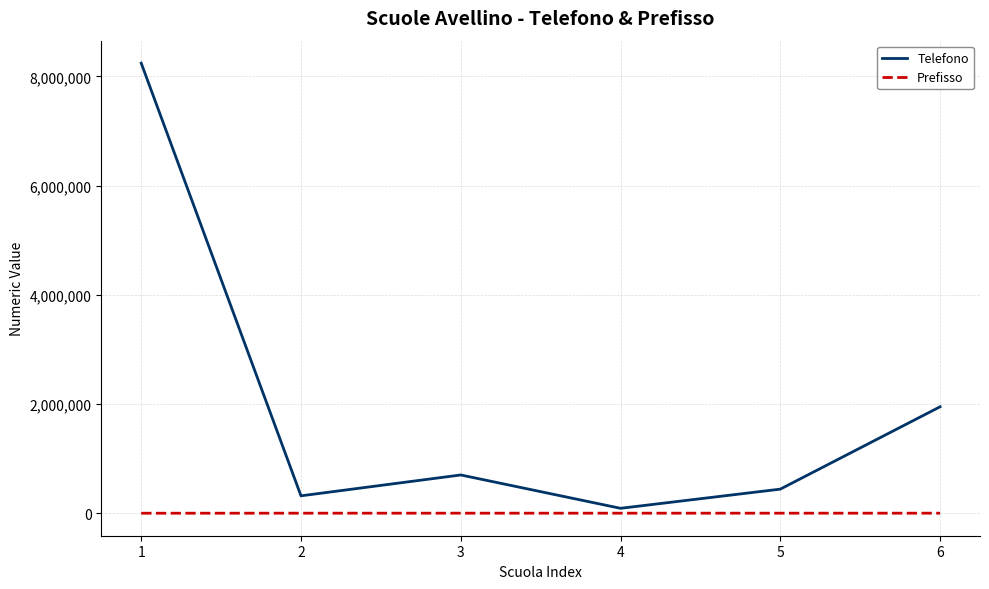

At which label does Telefono first exceed 700588?

1